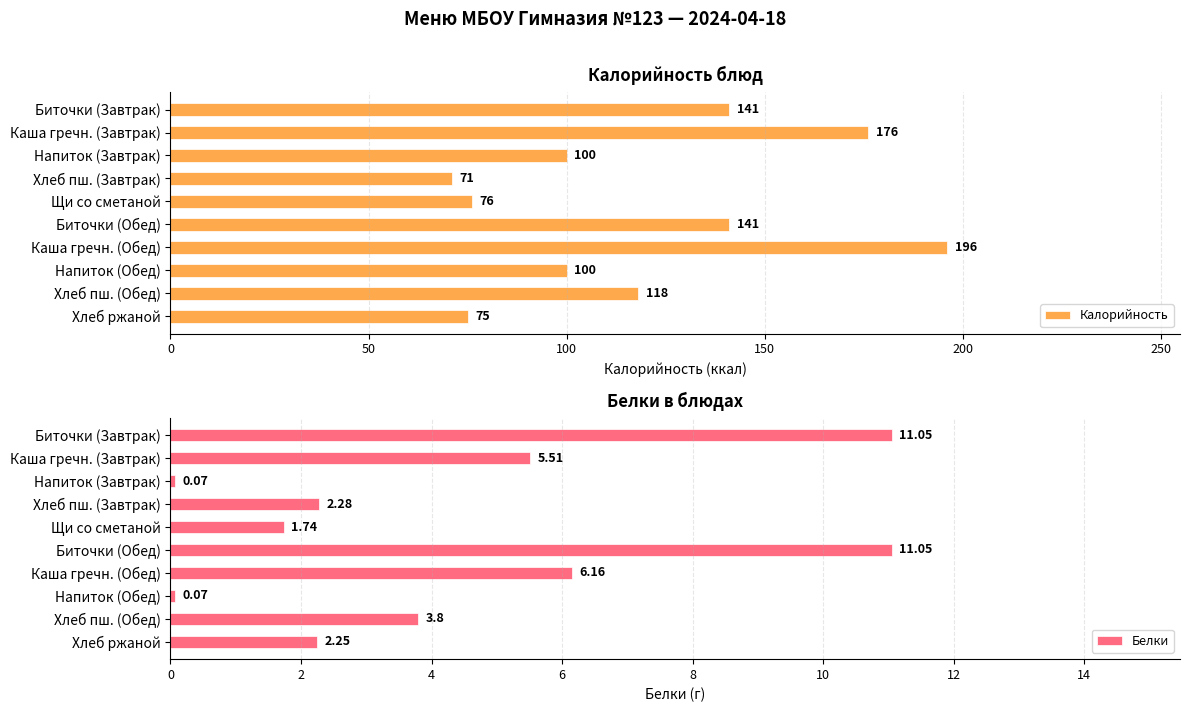

What is the maximum value shown in the chart?

196.0